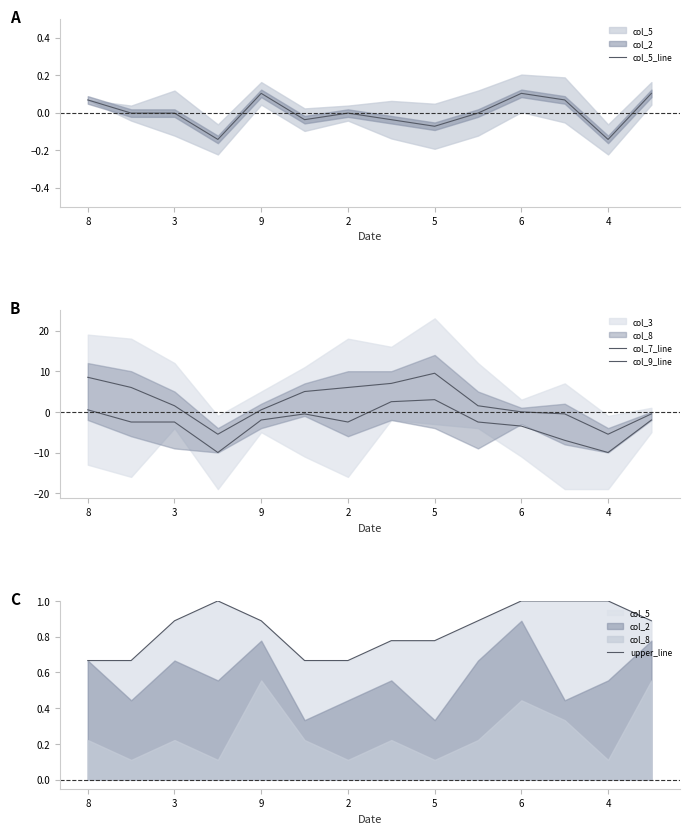

True or false: col_5_line and upper_line intersect in this chart.

False